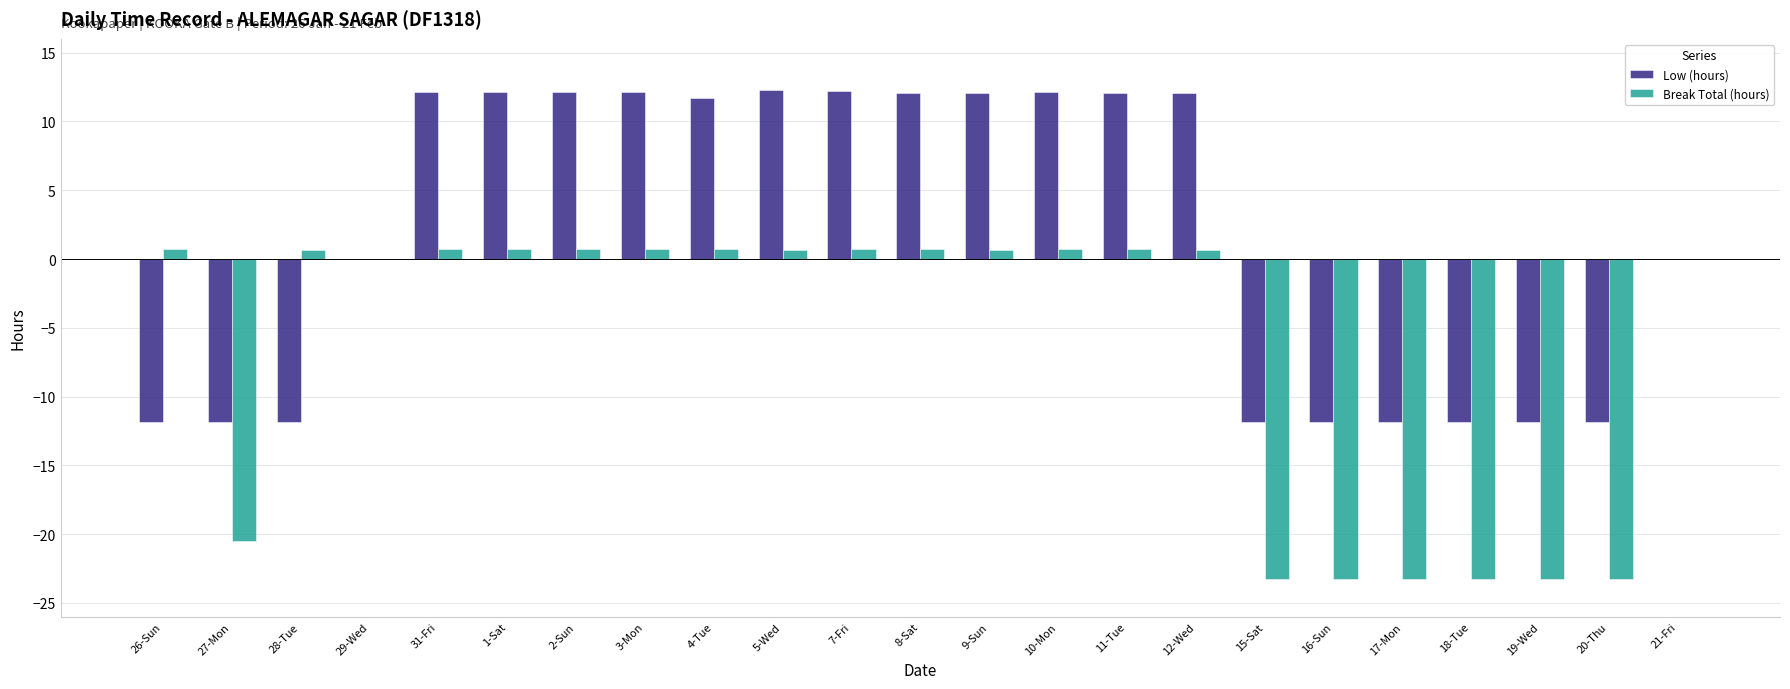

Is it true that Break Total (hours) equals 0.7 at 9-Sun?

True